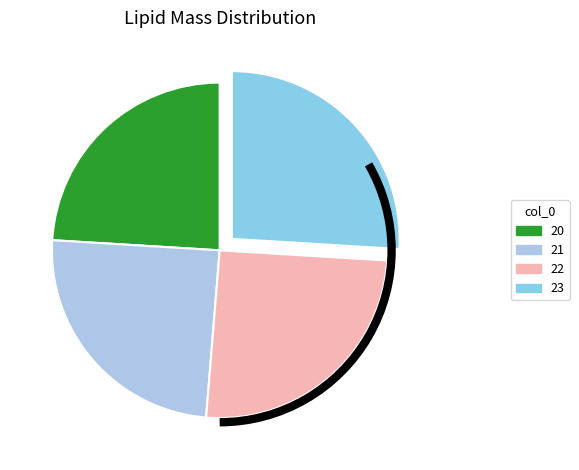

To the nearest percent, what is the difference between the largest and smallest slice percentages?

2%